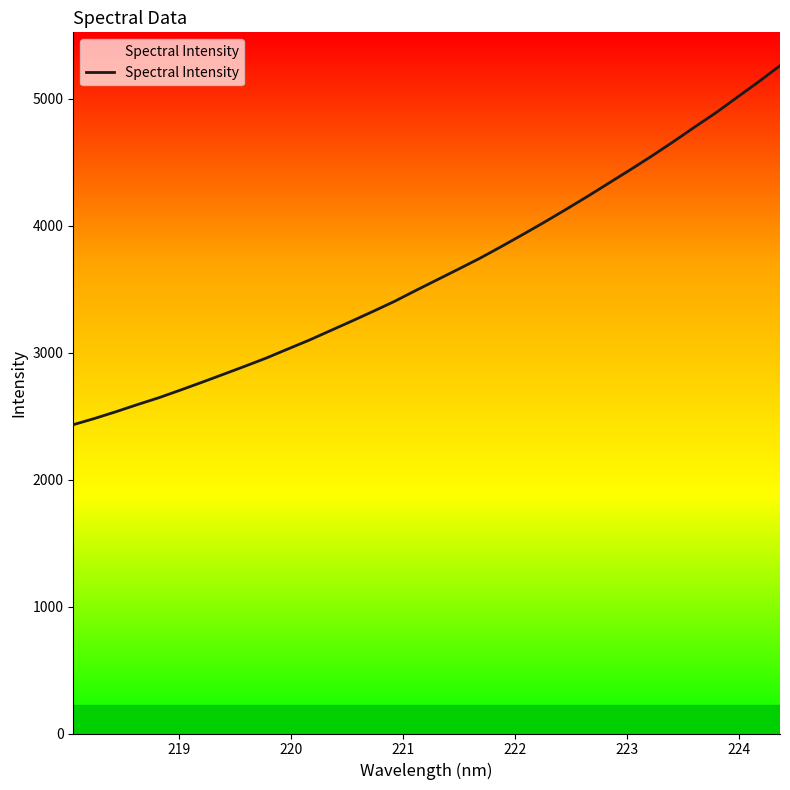

What is the maximum value shown in the chart?

5259.4